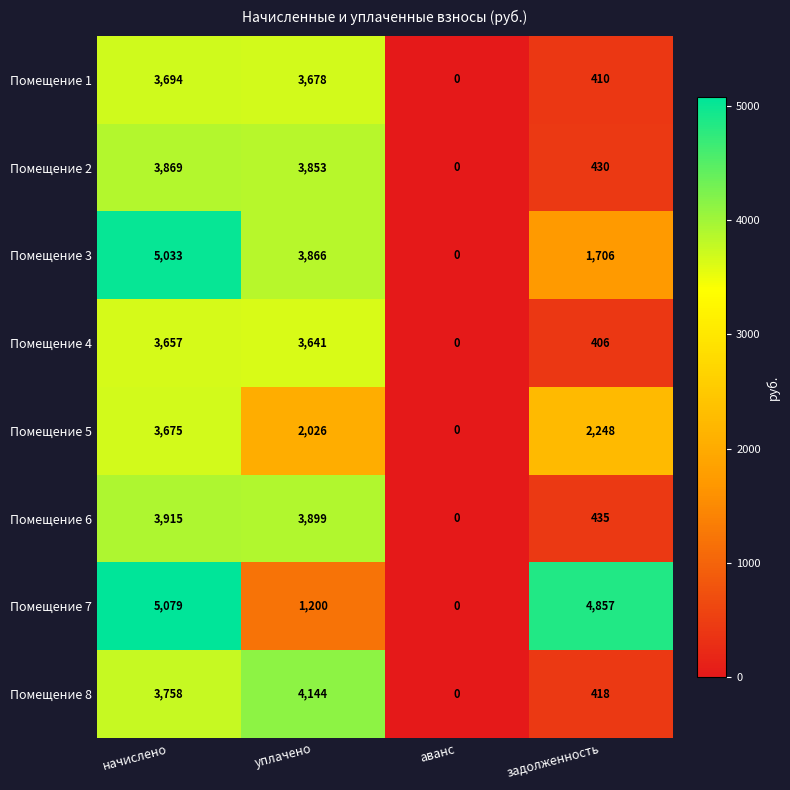

Where is Помещение 5 nearest to the value 1837?

уплачено